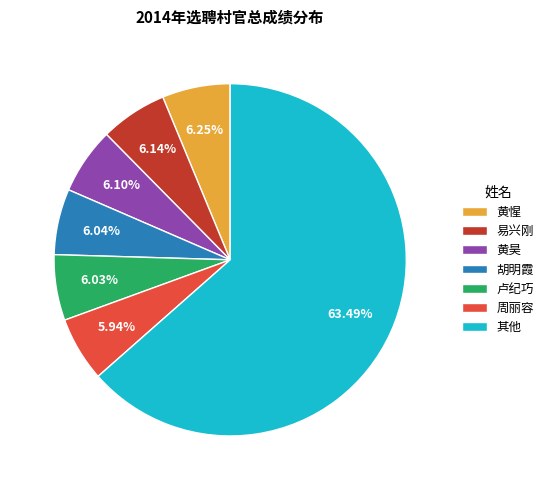

What is the ratio of the value at 周丽容 to the value at 卢纪巧?

1.0